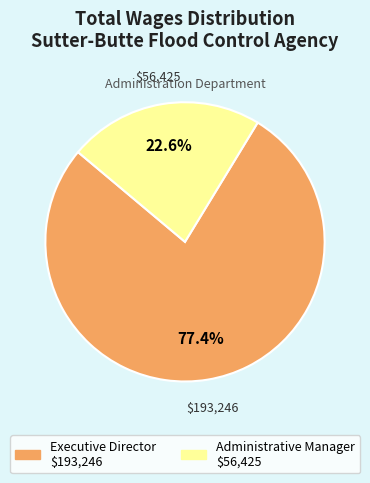

Which category has the smallest portion of the pie?

Administrative Manager